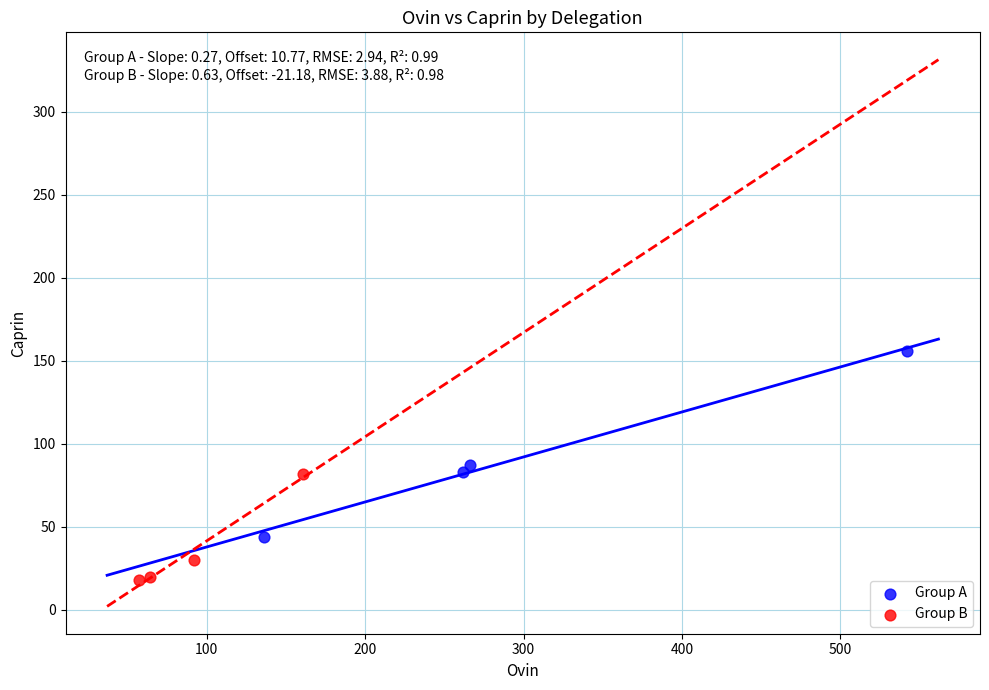

Which series reaches the maximum Y coordinate?

Group A